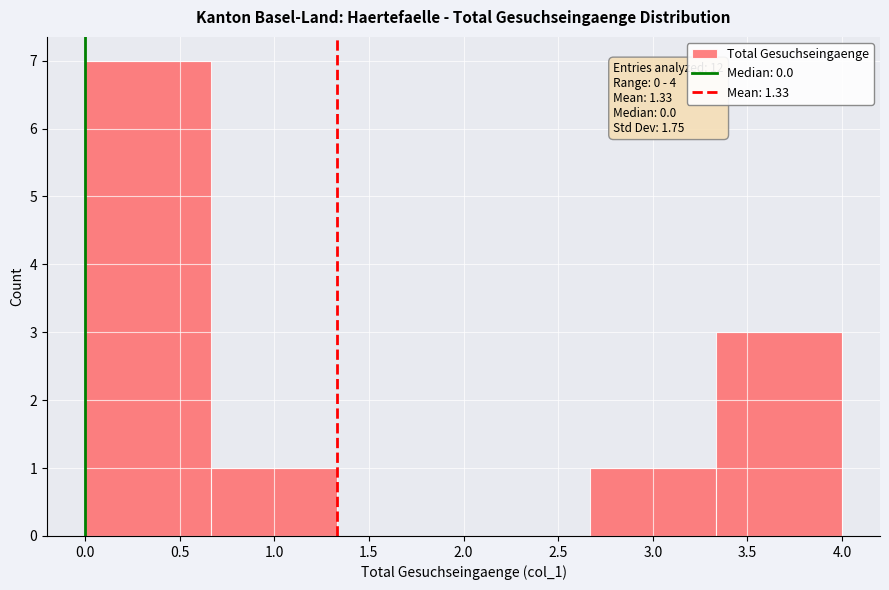

Over which range of the x-axis is the bar tallest?

0.00 to 0.65